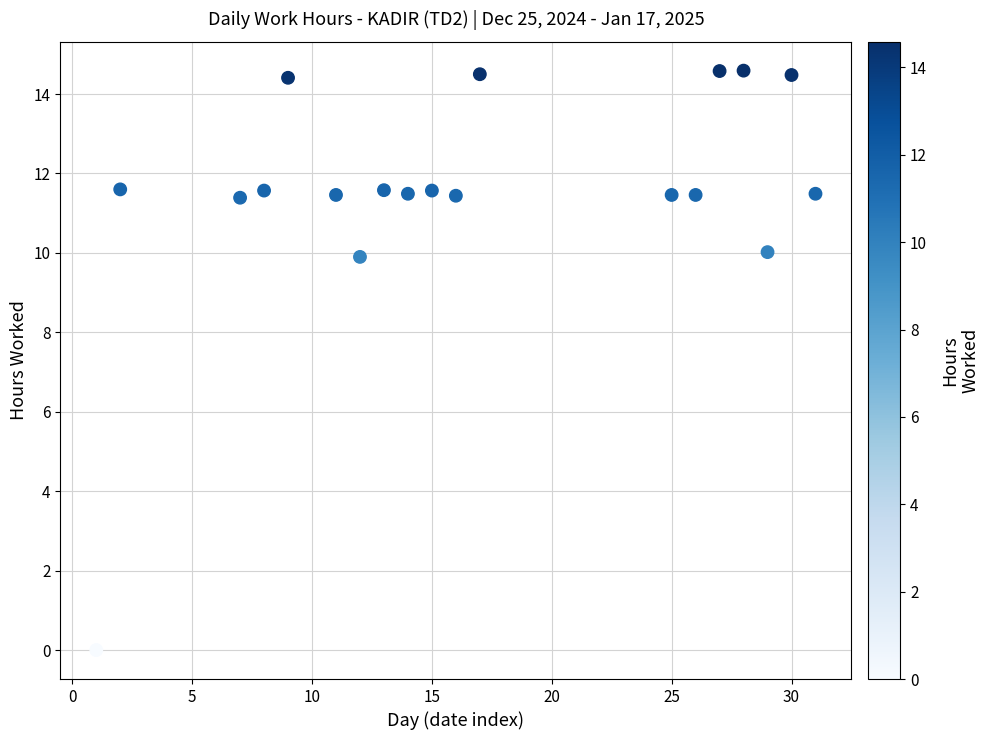

What is the range of Y values (max minus min)?

14.6